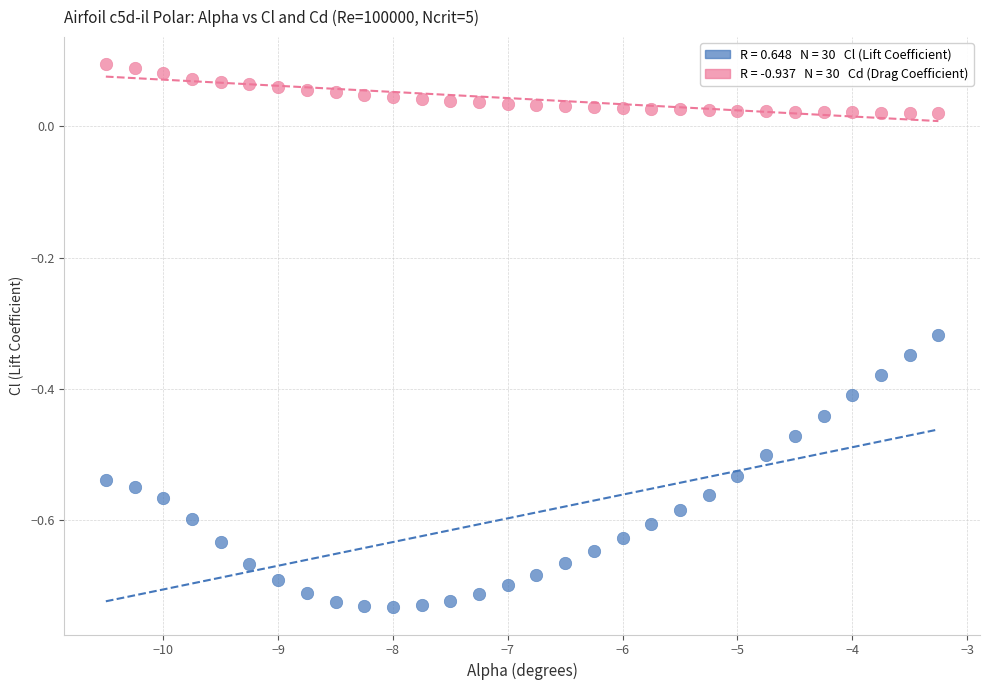

Across all data points, what is the range of X values (max minus min)?

7.2